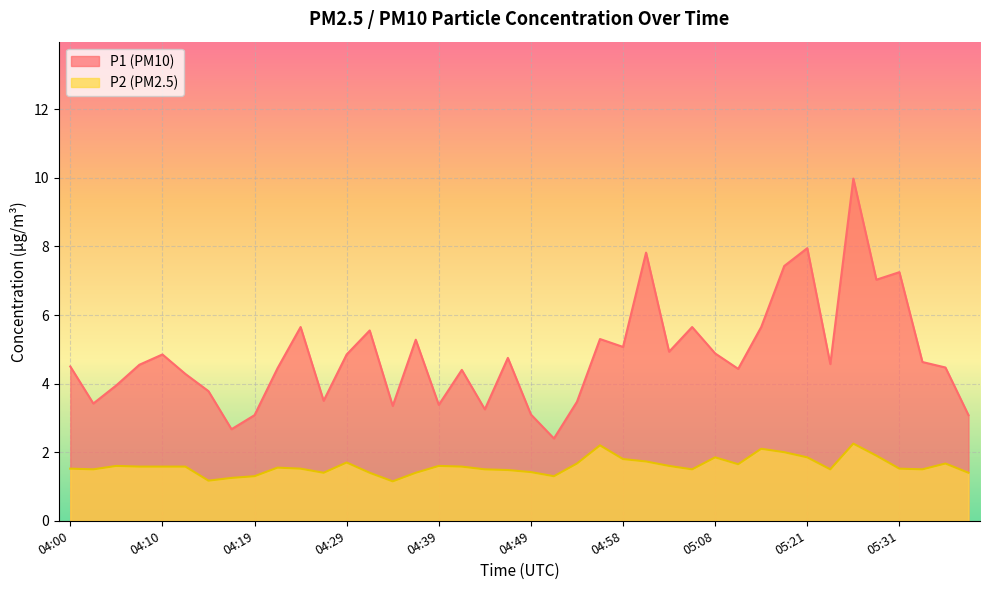

What is the average value of the P1 series?

4.8